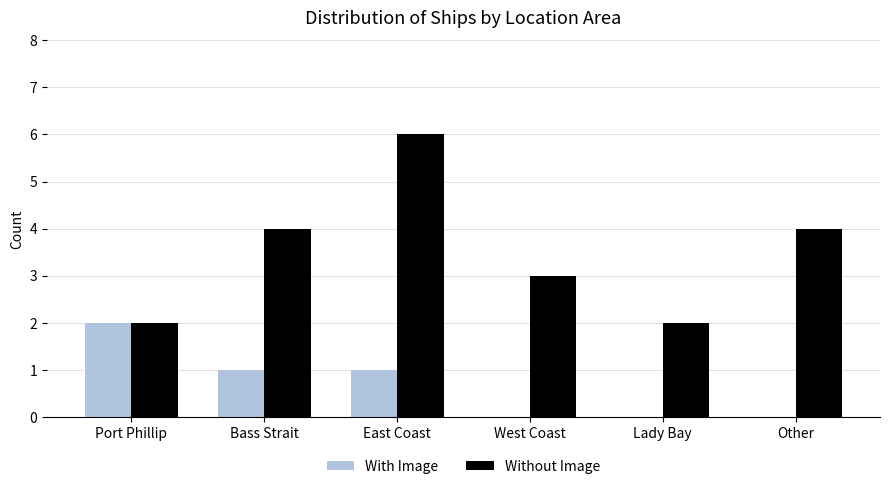

Which series has the largest range (max minus min)?

Without Image